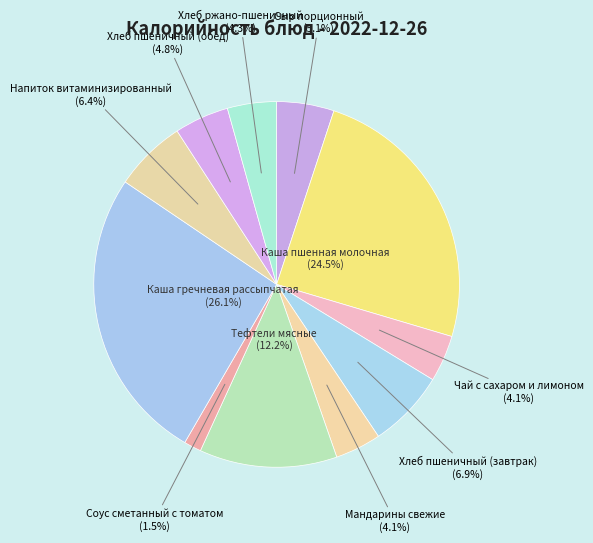

What percentage do Сыр порционный and Чай с сахаром и лимоном together represent?

9.2%